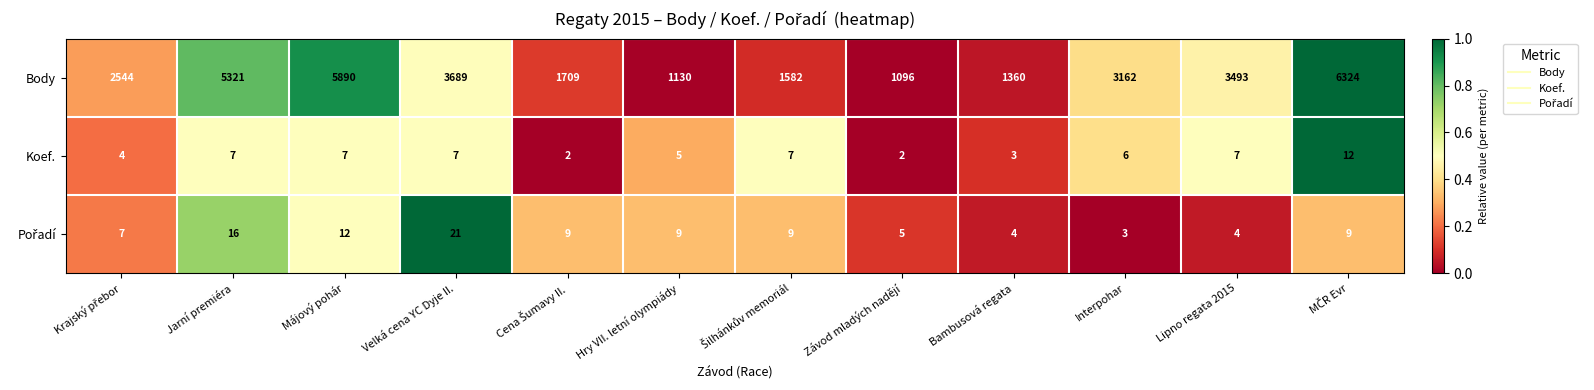

How many series are shown in this chart?

3